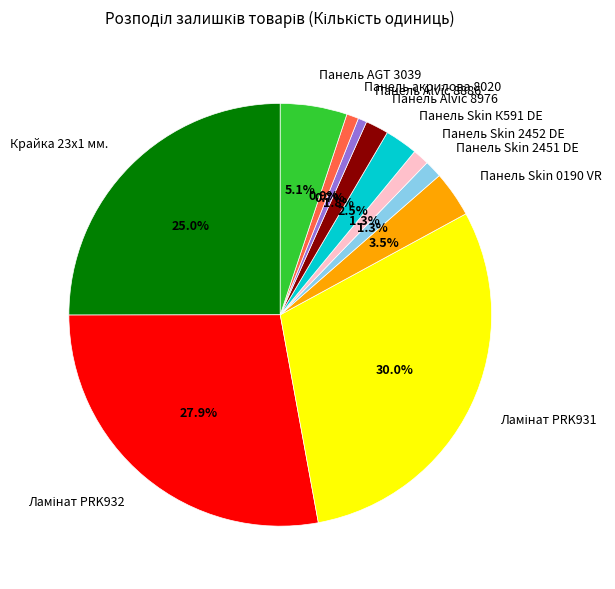

To the nearest percent, what is the average slice percentage?

9%